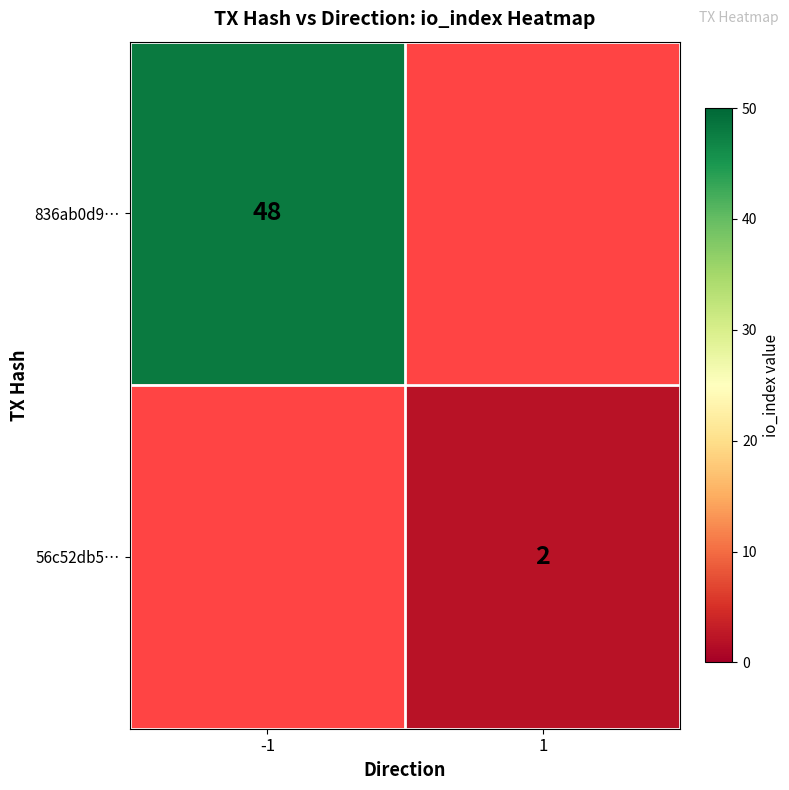

True or false: 56c52db5… has a value of 4 at 1.

False